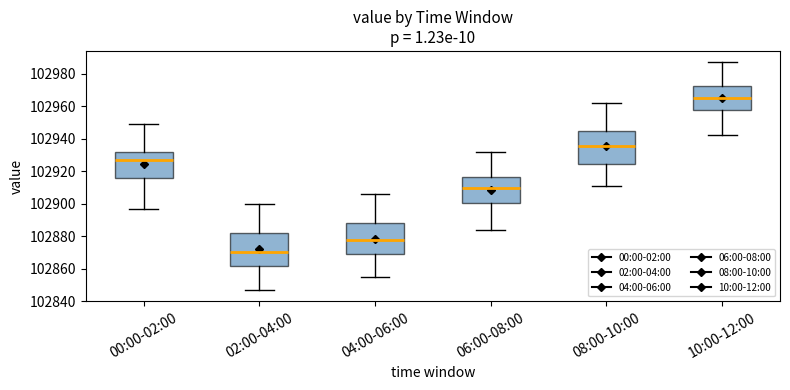

Which box has the highest median line?

10:00-12:00